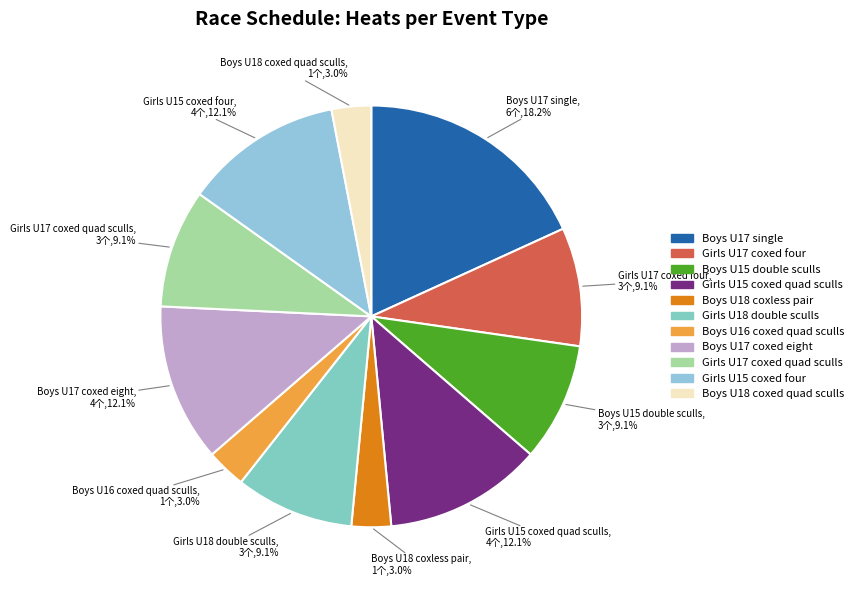

What percentage is the Boys U16 coxed quad sculls slice, to the nearest percent?

3%